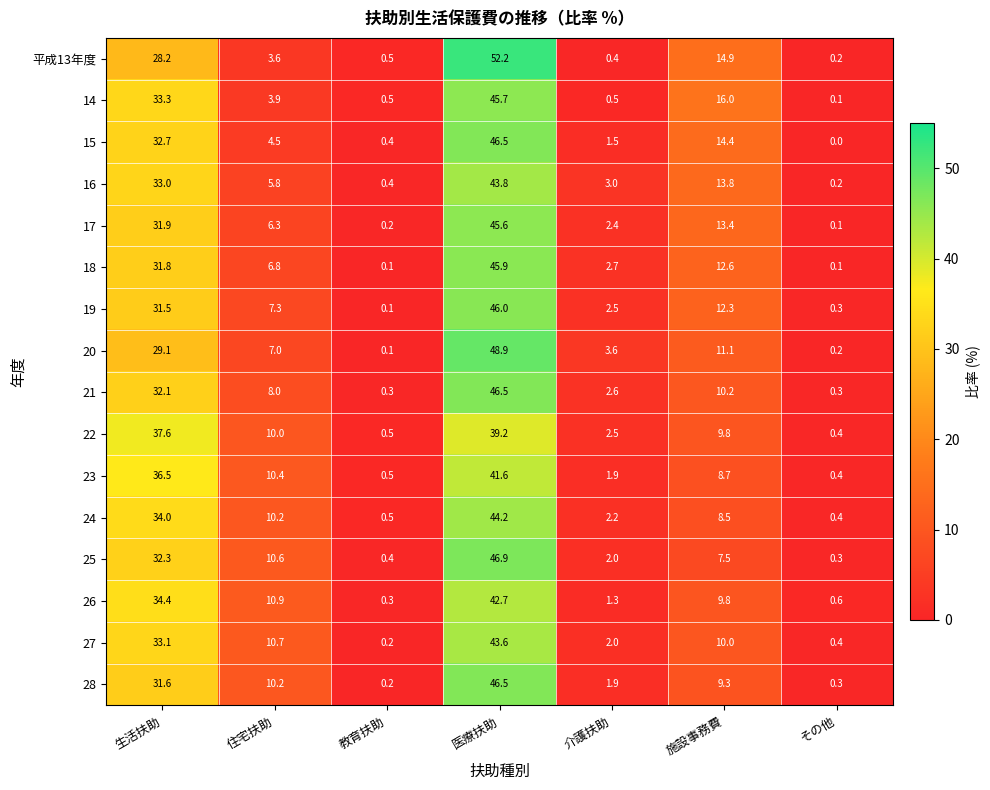

Which category has the highest value across all series?

医療扶助